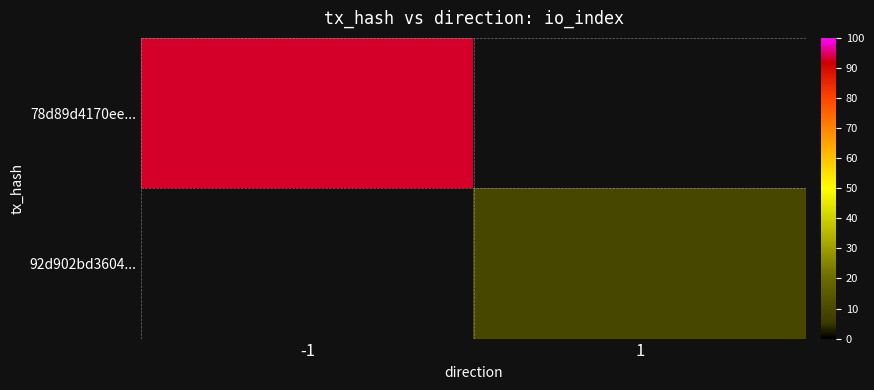

Which category has the highest value in the 92d902bd3604... series?

-1